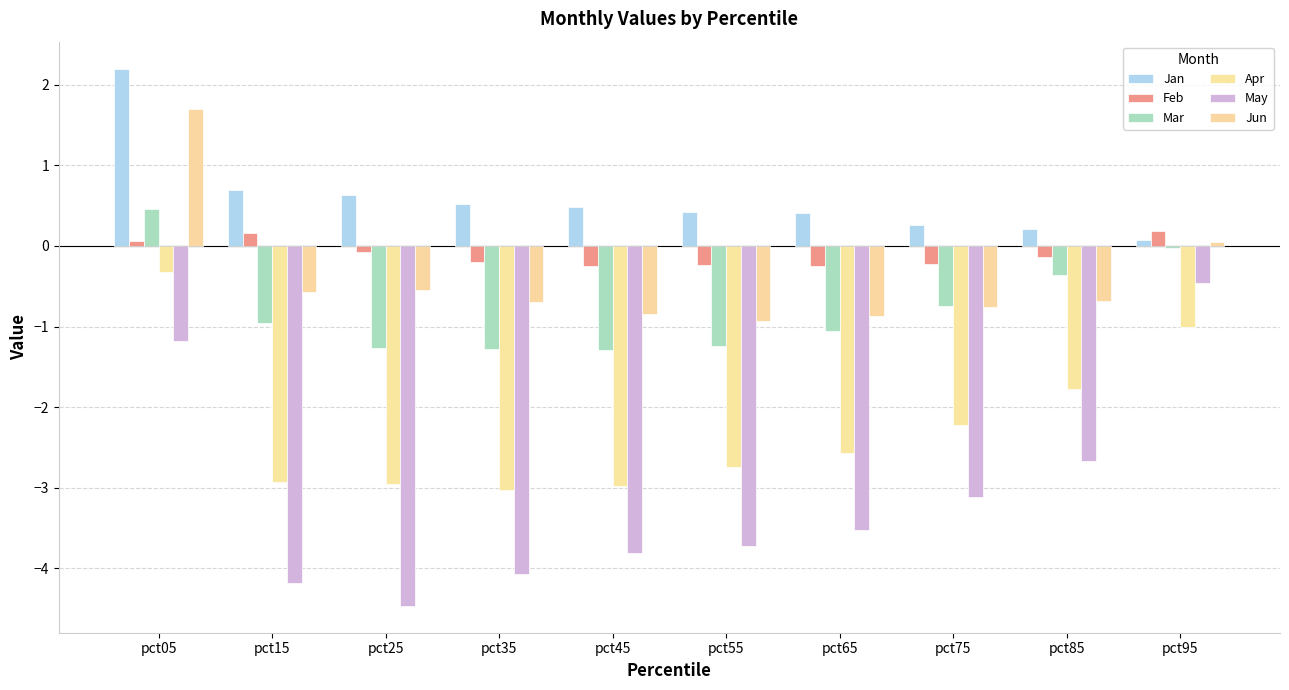

What is the difference between the second highest and minimum values in the Jun series?

1.0